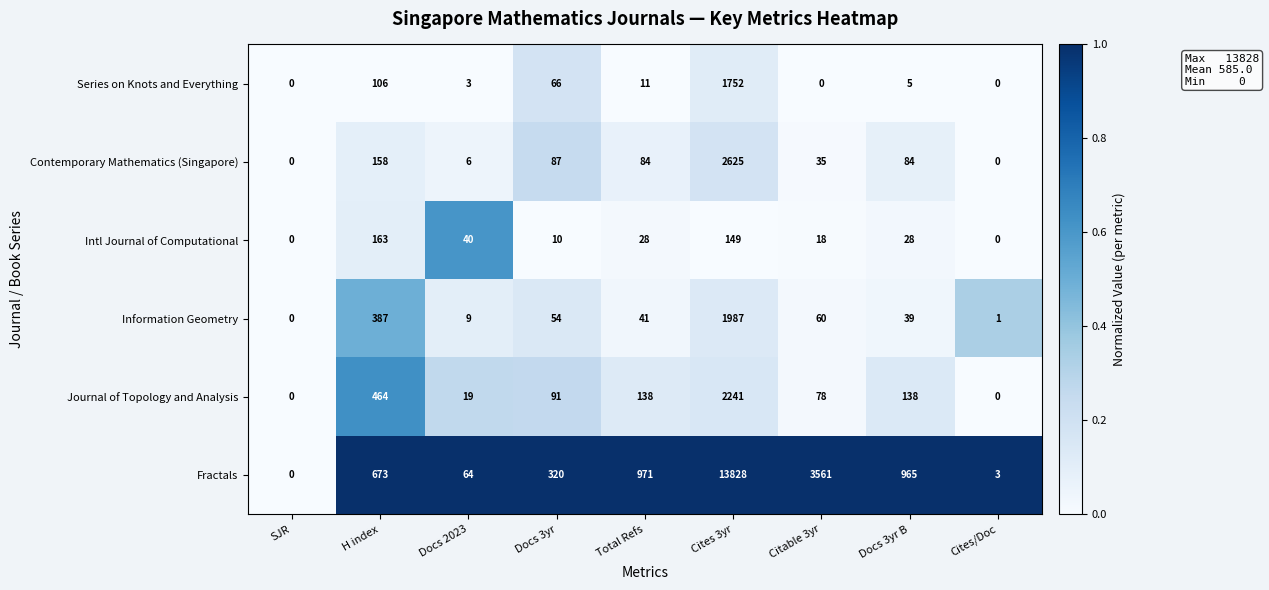

How many distinct data groups are displayed?

6